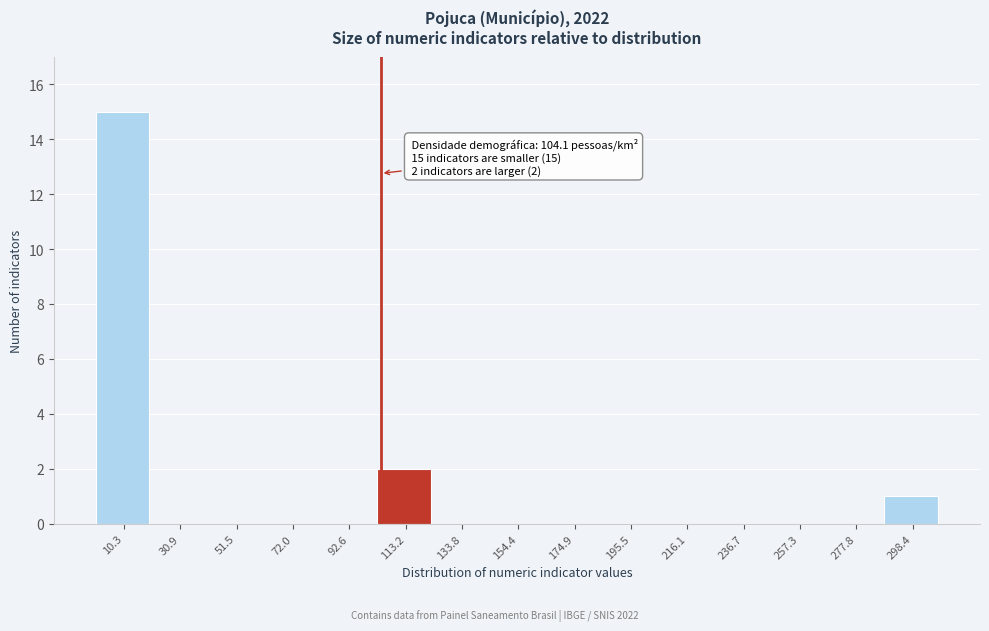

Which range on the x-axis has the tallest bar?

0 to 20